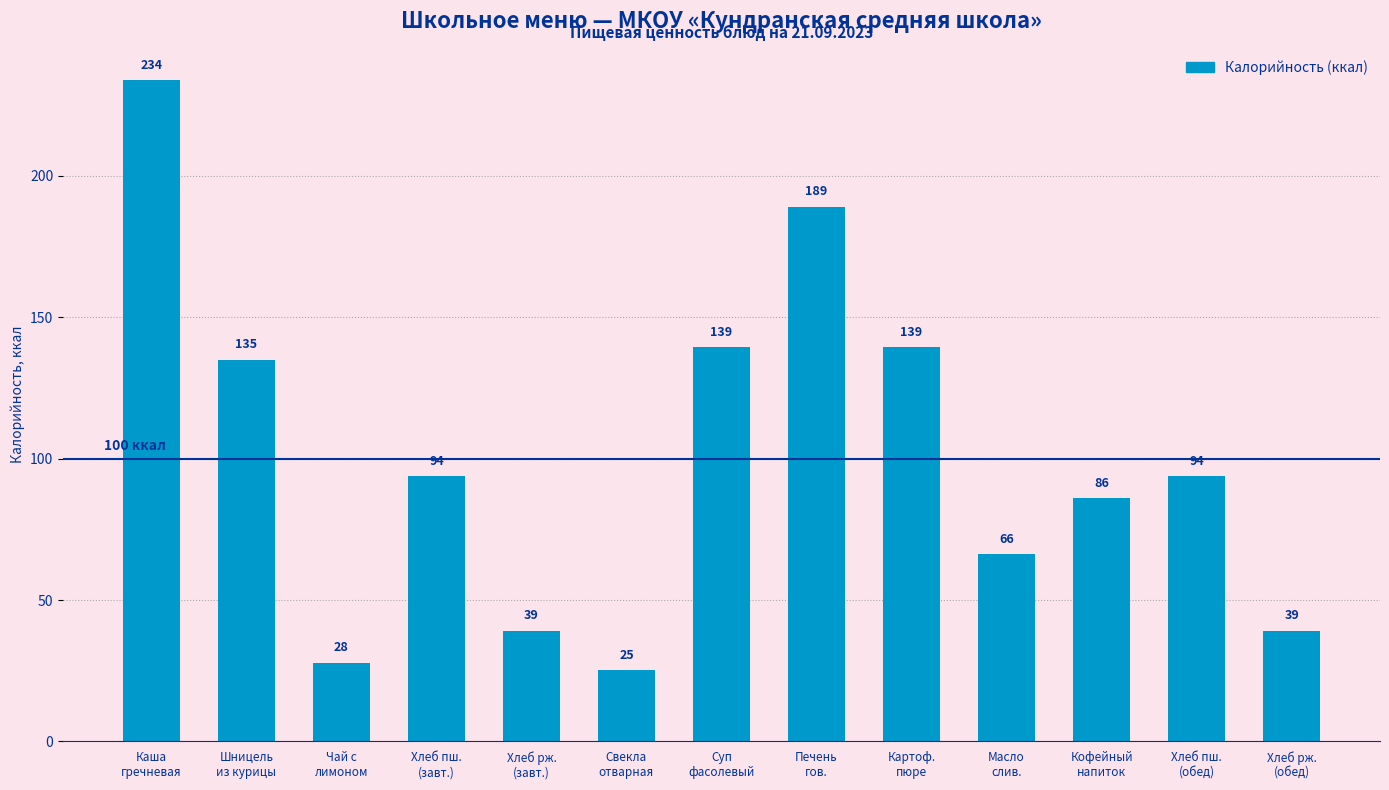

Which label corresponds to the smallest value in the chart?

Свекла
отварная